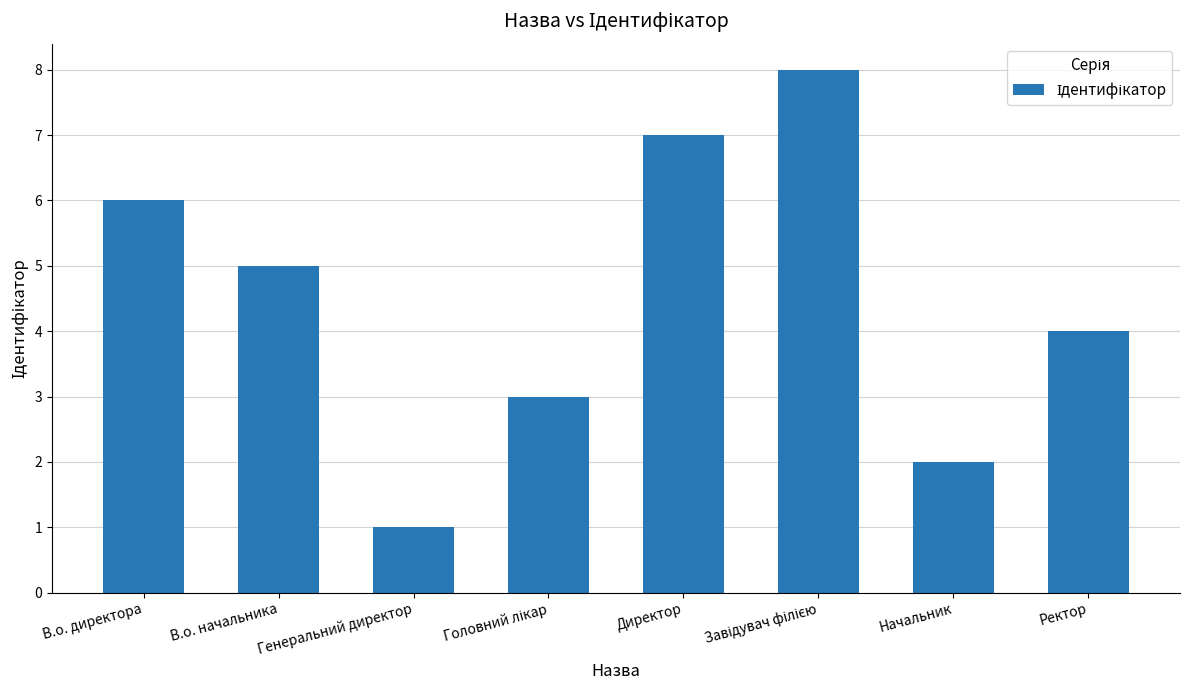

What is the label of the 7th bar from the right?

В.о. начальника